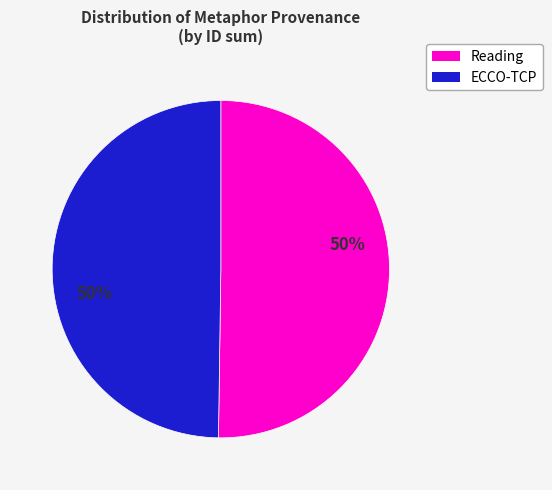

Count the number of slices in the pie.

2